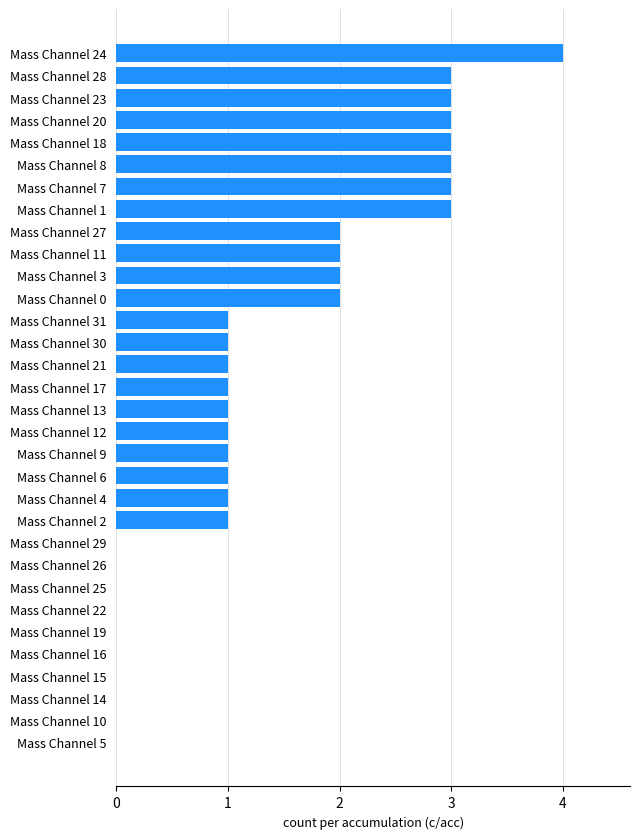

What is the average value?

1